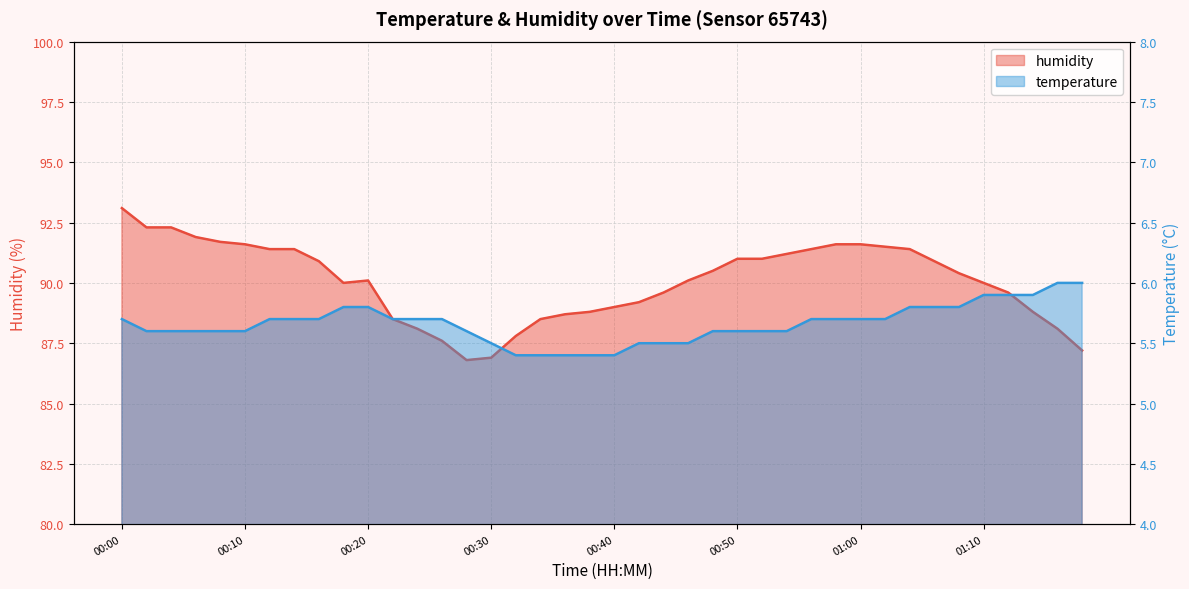

True or false: temperature has more than 0 points higher than both neighbors.

False